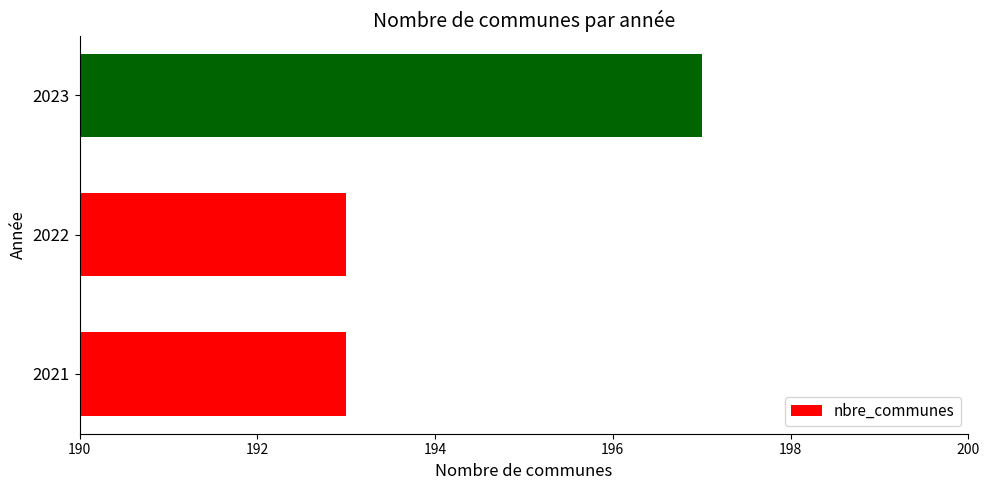

What is the difference between the maximum and minimum values?

4